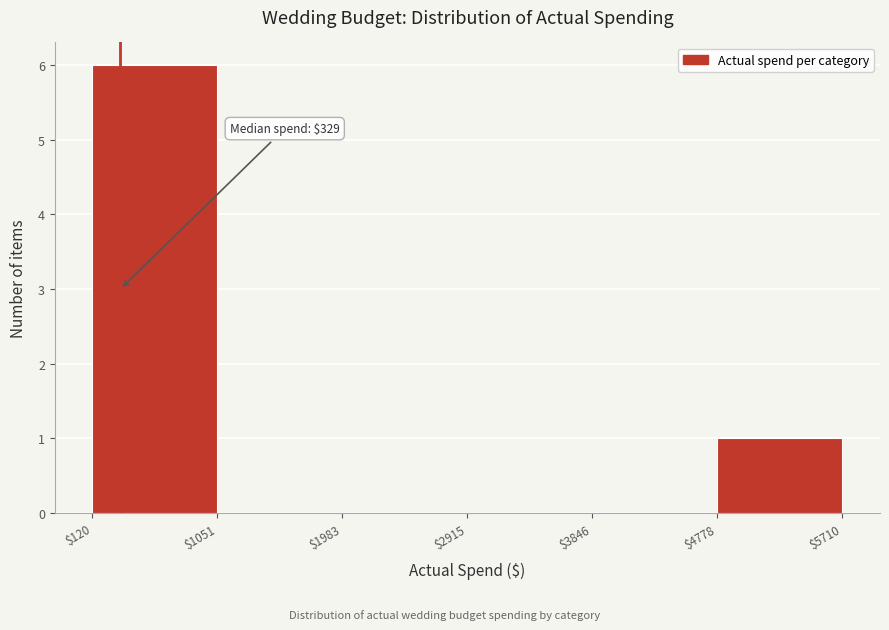

Which range on the x-axis has the tallest bar?

$120 to $1051